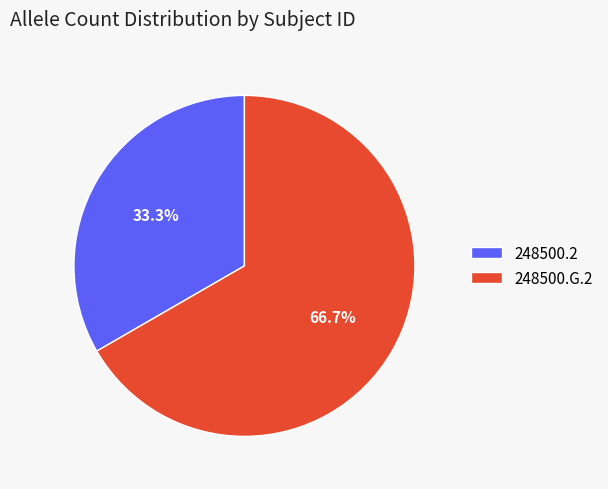

Approximately how many times larger is the value at 248500.G.2 compared to 248500.2?

2.0